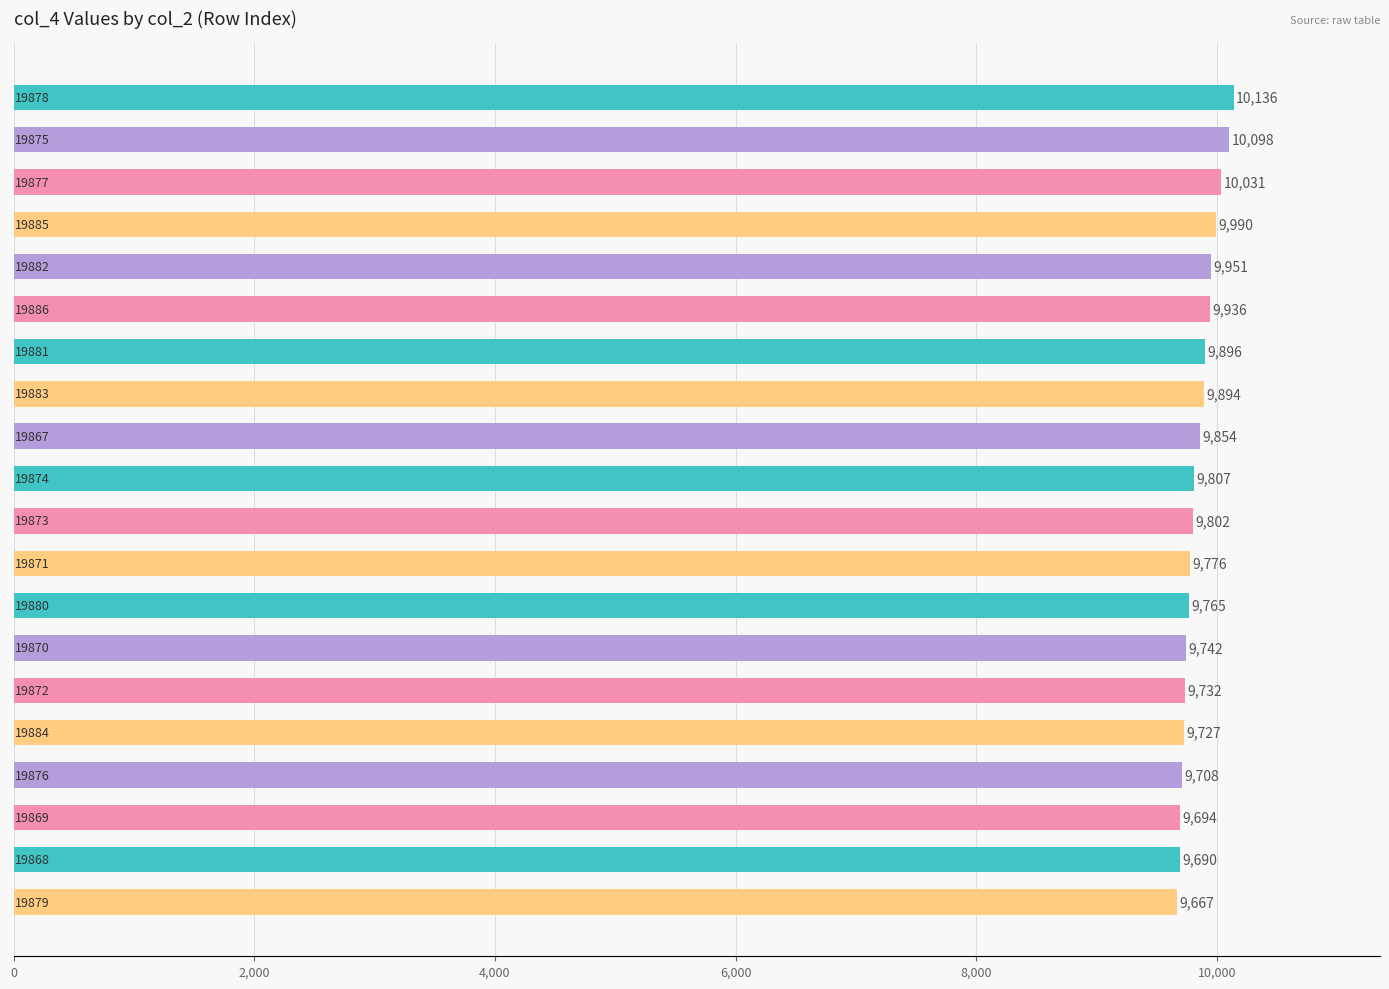

What is the sum of all values?

196896